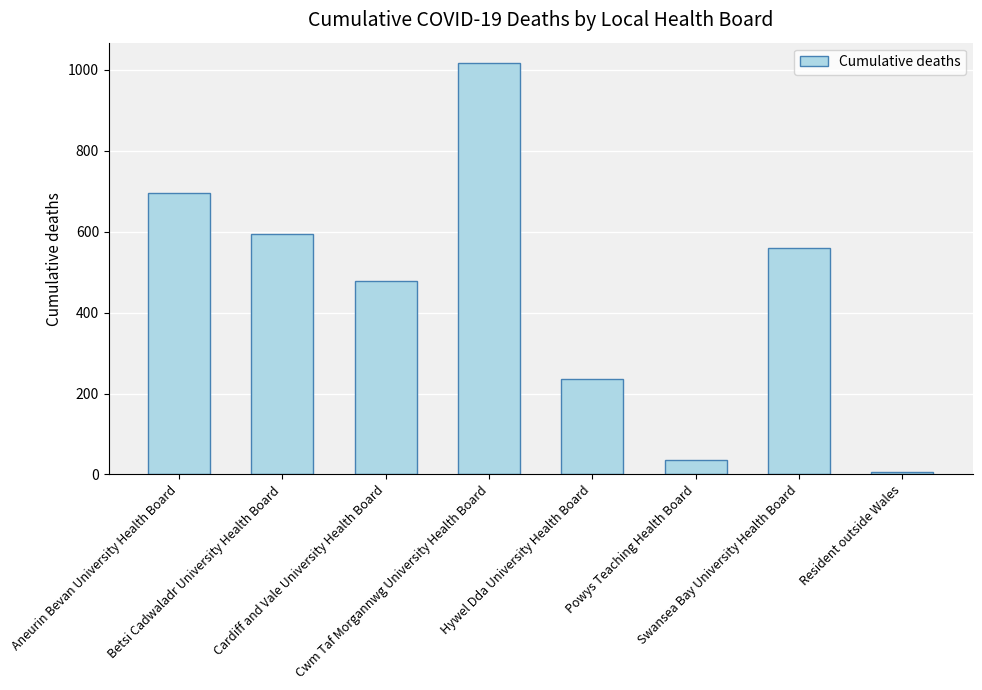

Between Aneurin Bevan University Health Board and Cwm Taf Morgannwg University Health Board, which is larger?

Cwm Taf Morgannwg University Health Board